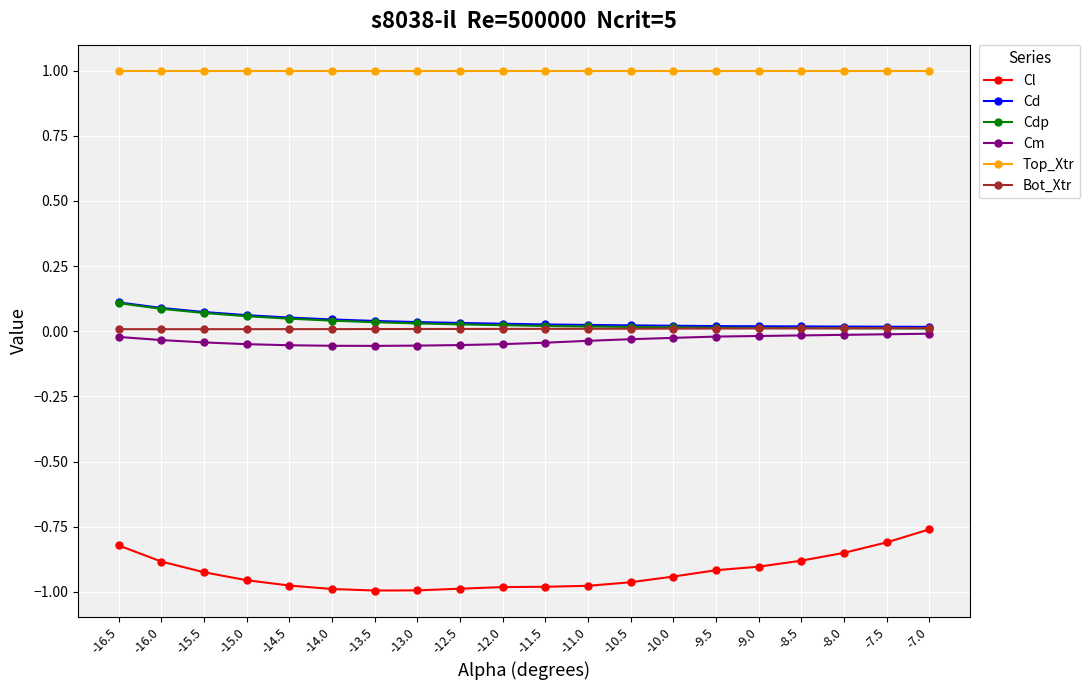

What is the label of the 15th point from the right?

-14.0